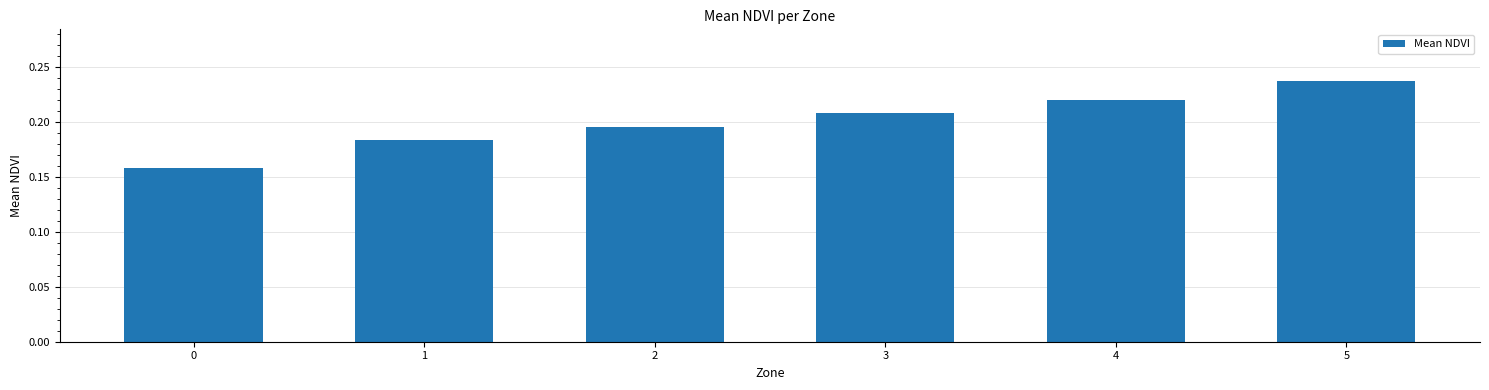

List the labels in order of value, smallest first.

0, 1, 2, 3, 4, 5